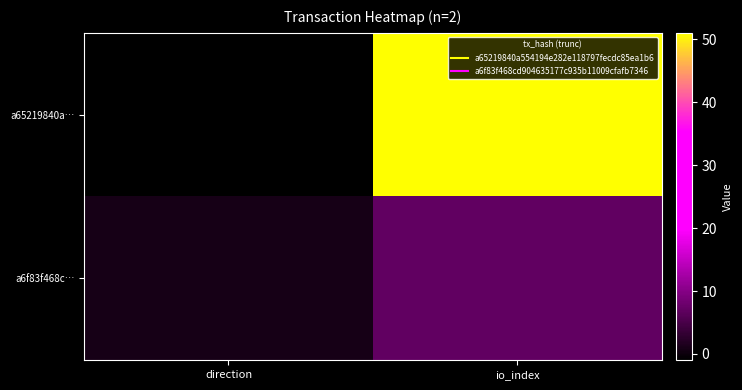

Which label corresponds to the largest value in the chart?

io_index